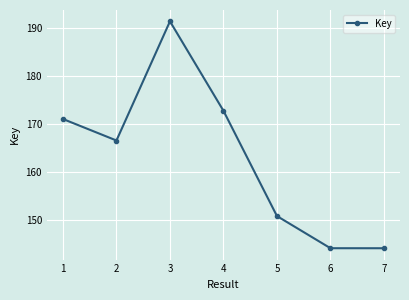

Rank the categories by value from highest to lowest.

3, 4, 1, 2, 5, 6, 7